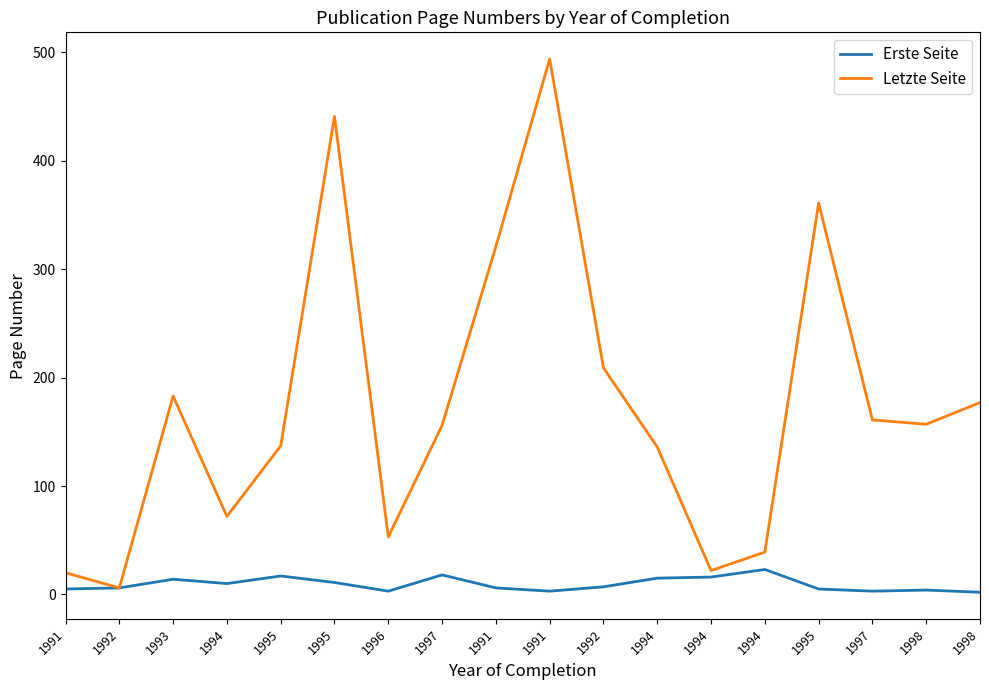

Rank the categories by Letzte Seite value from highest to lowest.

1991, 1995, 1995, 1991, 1992, 1993, 1998, 1997, 1998, 1997, 1995, 1994, 1994, 1996, 1994, 1994, 1991, 1992